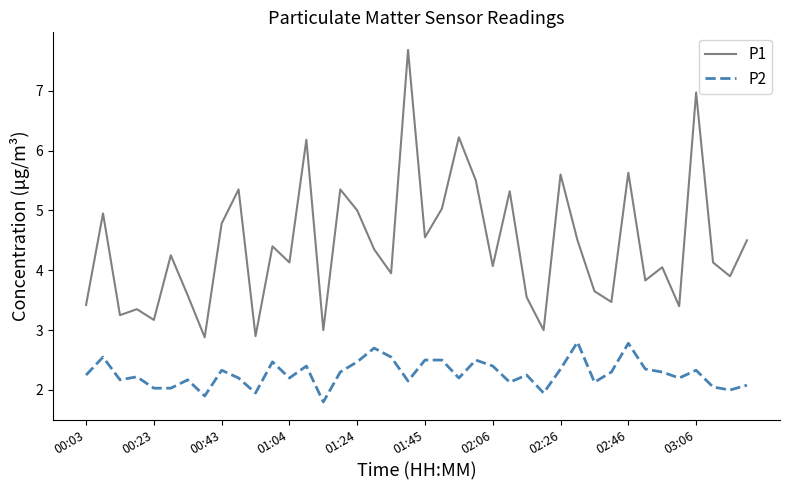

True or false: P1 and P2 intersect in this chart.

False